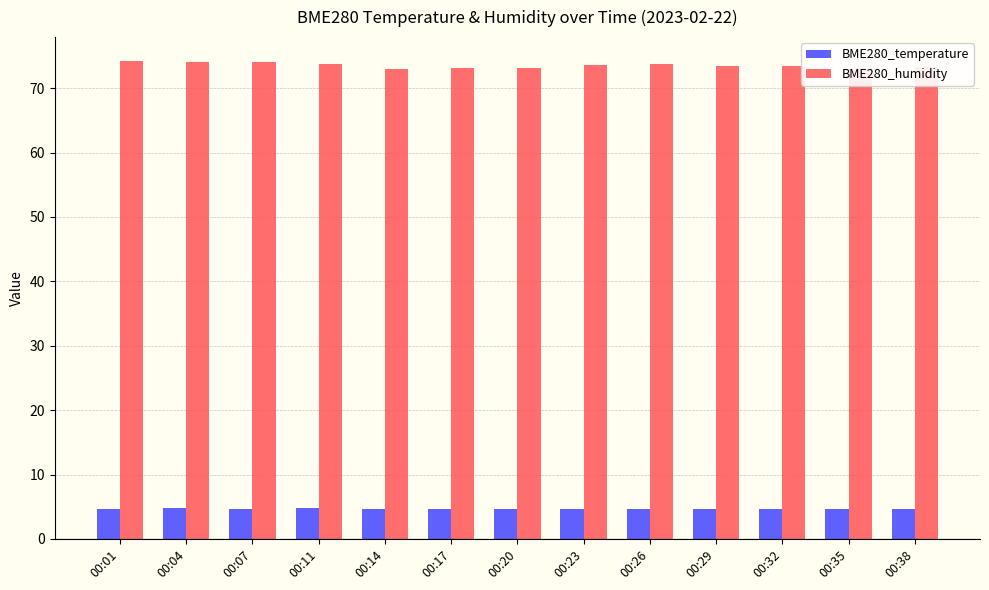

At how many categories does at least one series exceed 31?

13